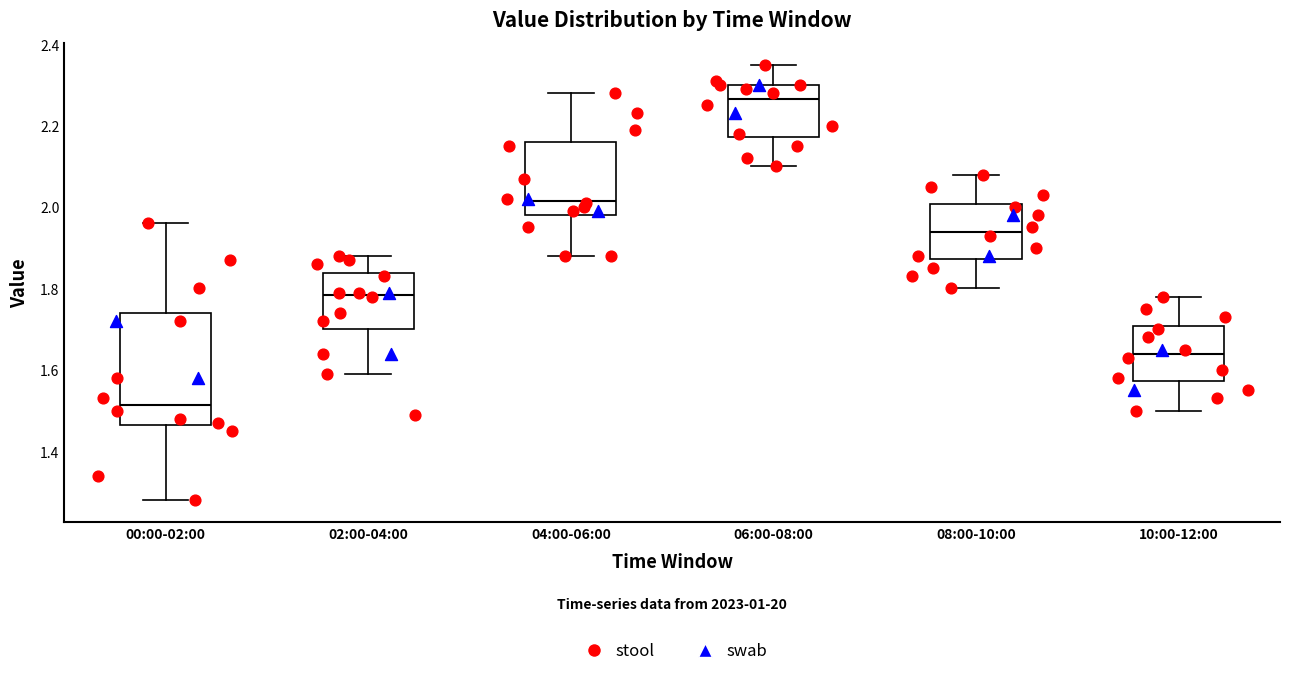

Comparing the boxes themselves (not the whiskers), which one is the tallest?

00:00-02:00